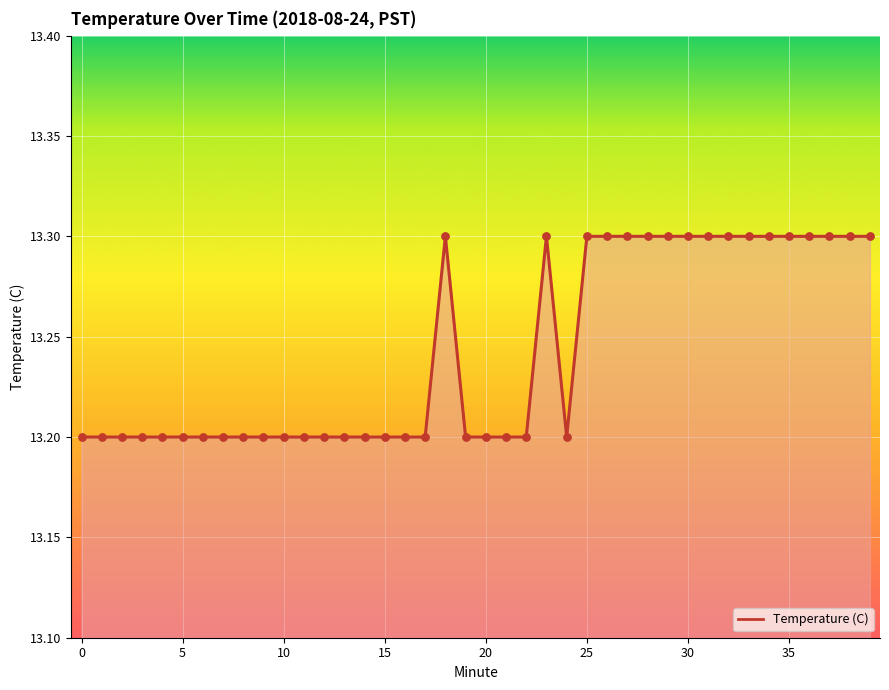

Between 34 and 28, which is larger?

34